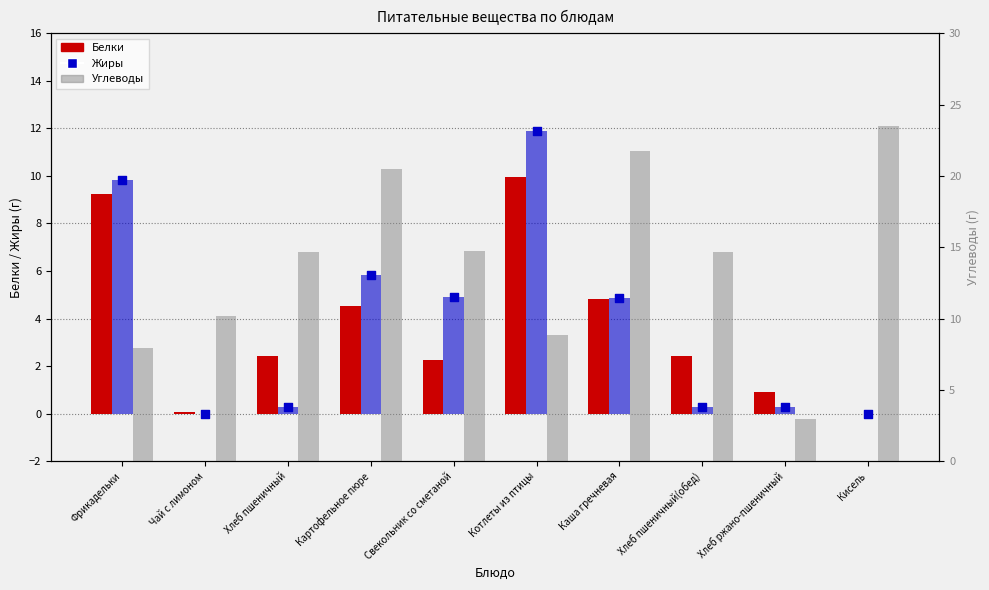

At how many categories does at least one series exceed 13?

6